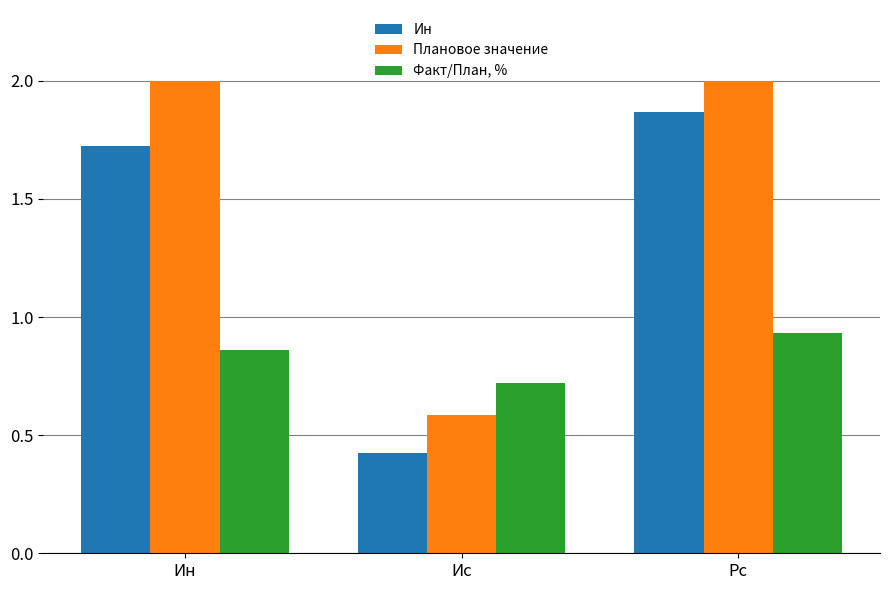

The value of Факт/План, % at Рс is 1.4. True or false?

False